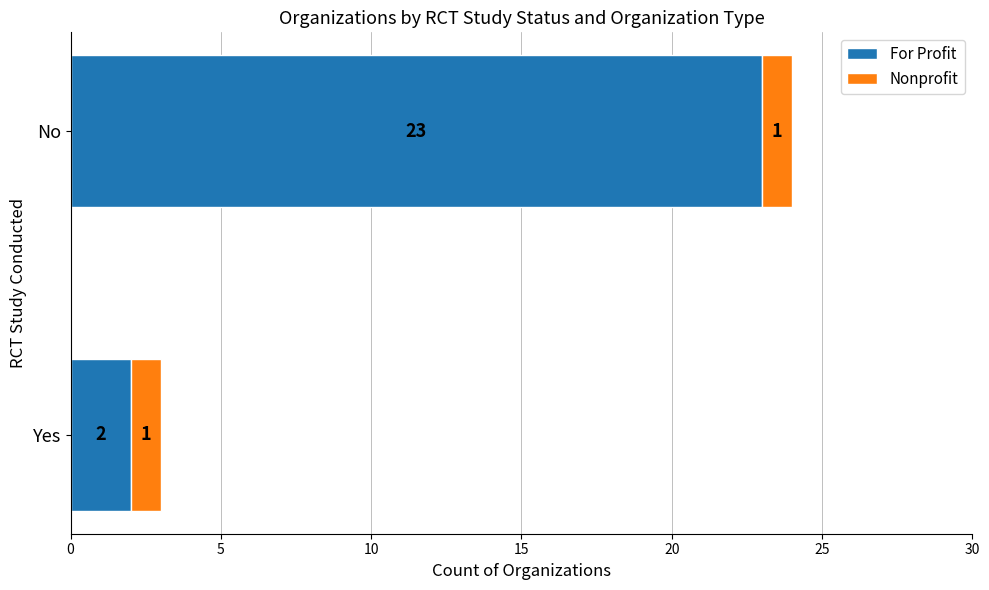

What is the total value across all series at No?

24